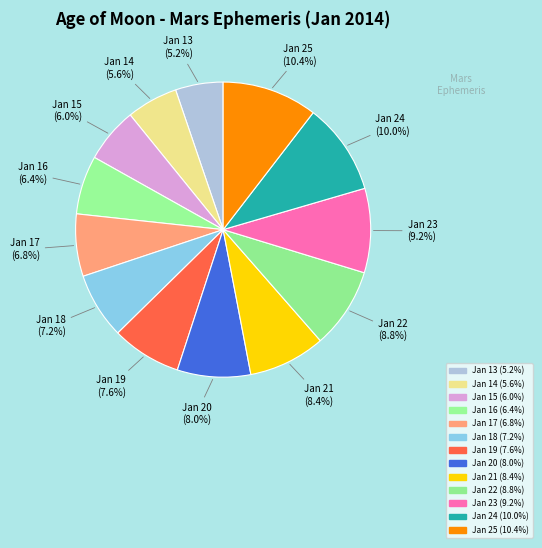

How many segments does this pie chart have?

13